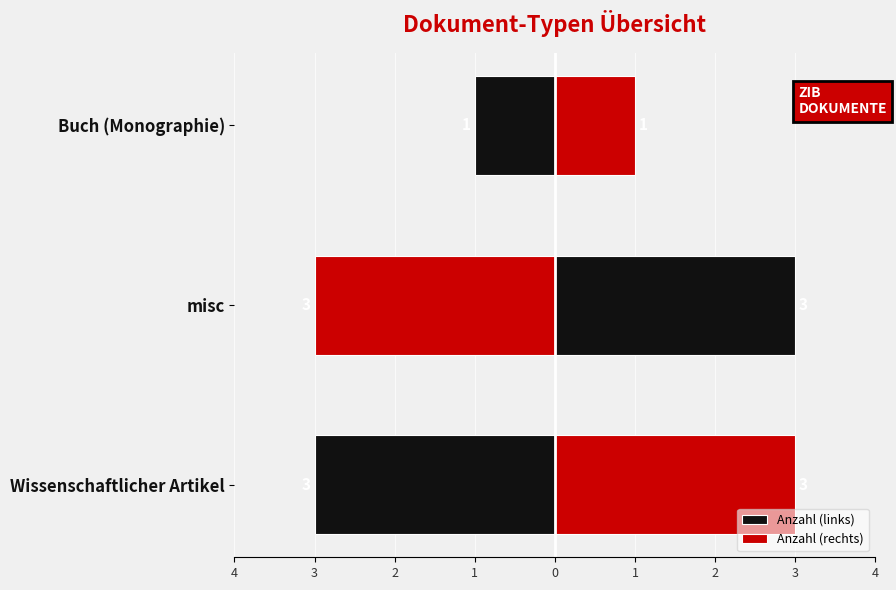

How many groups of bars are there?

3